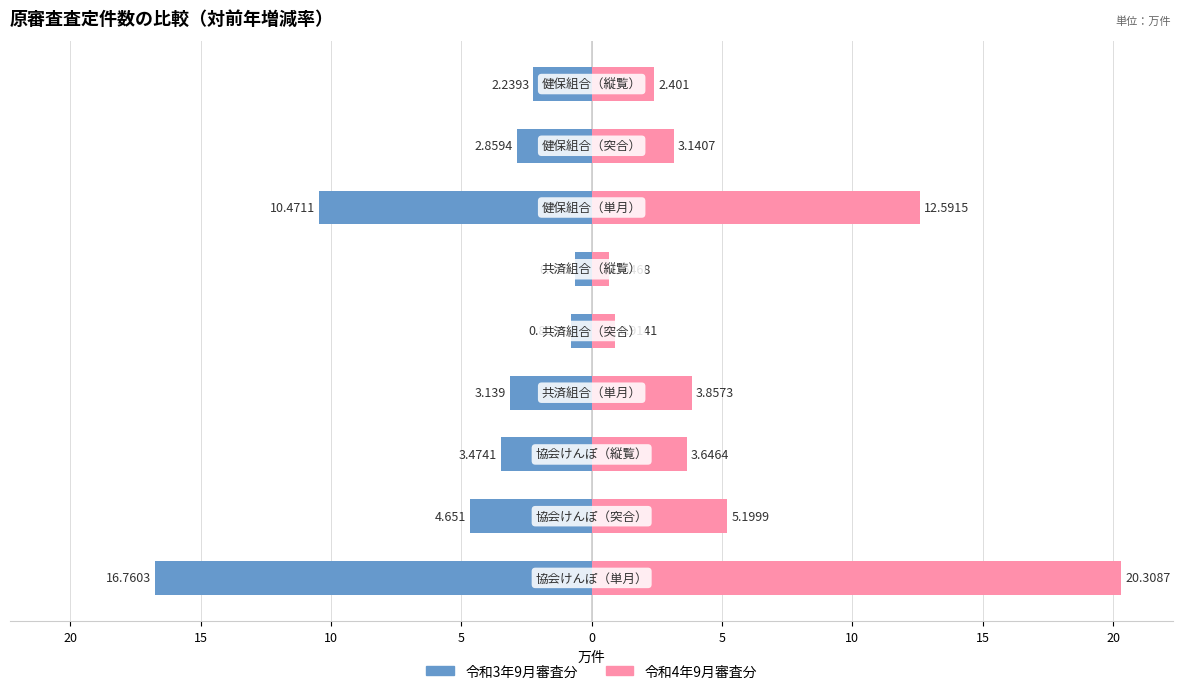

What is the maximum value shown in the chart?

20.3